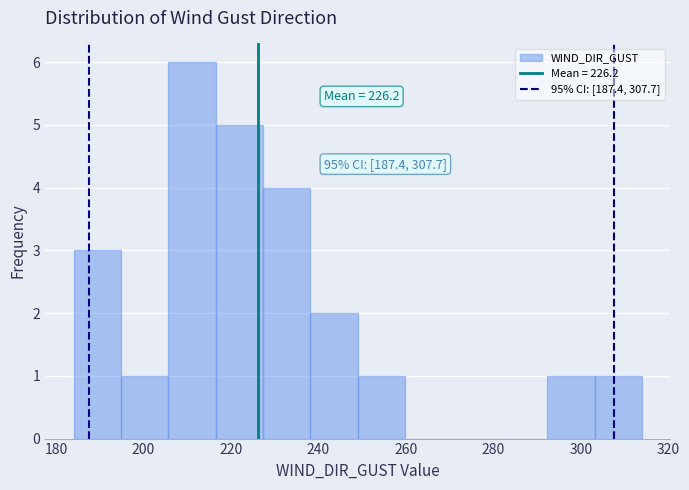

Which range on the x-axis has the tallest bar?

206 to 216